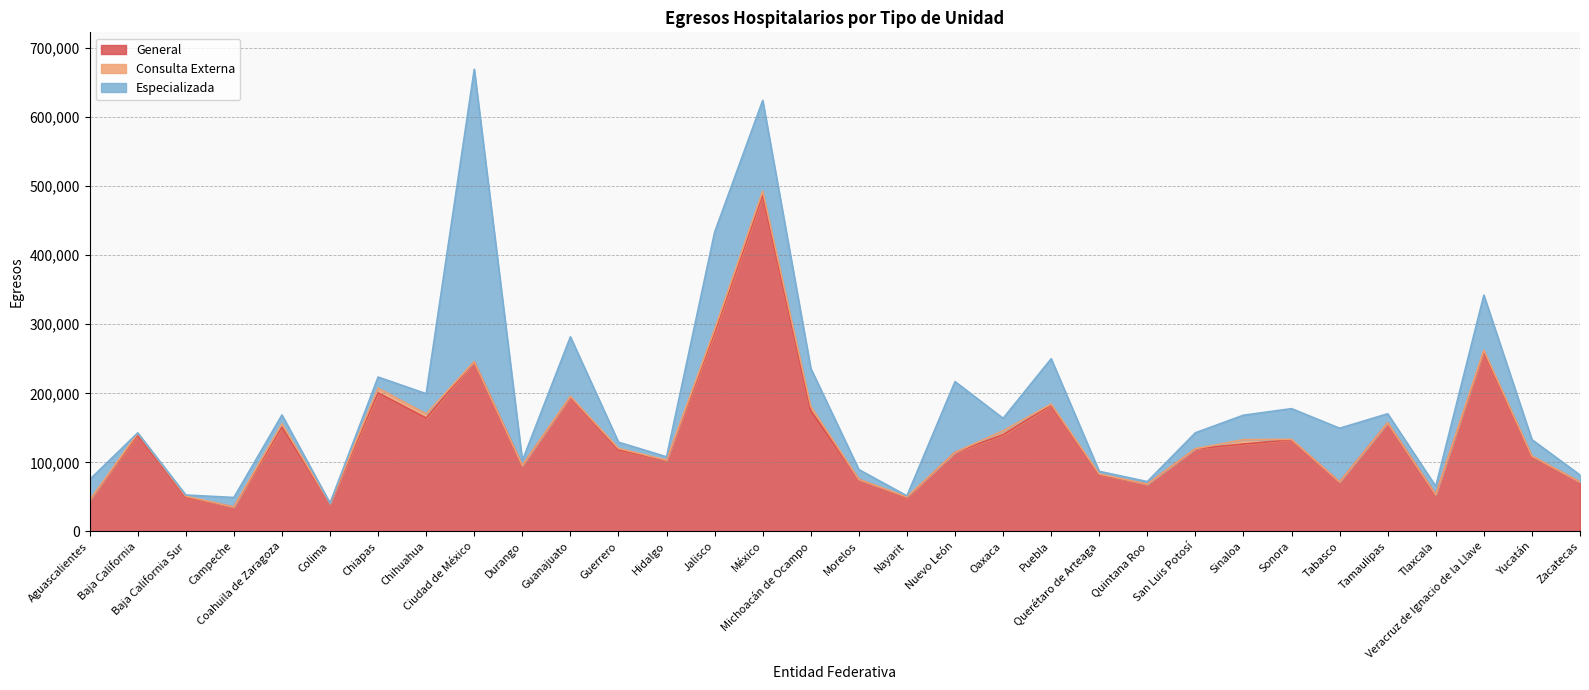

At which category does General reach its first local peak?

Baja California